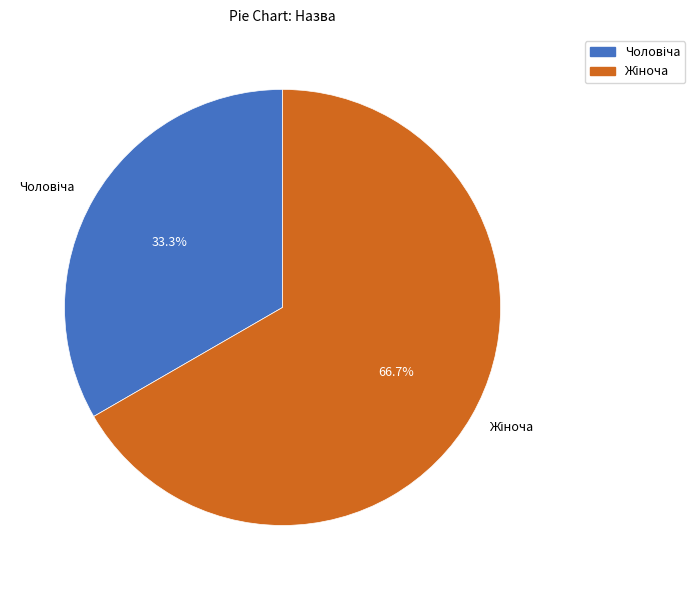

Does any single category account for the majority?

Yes